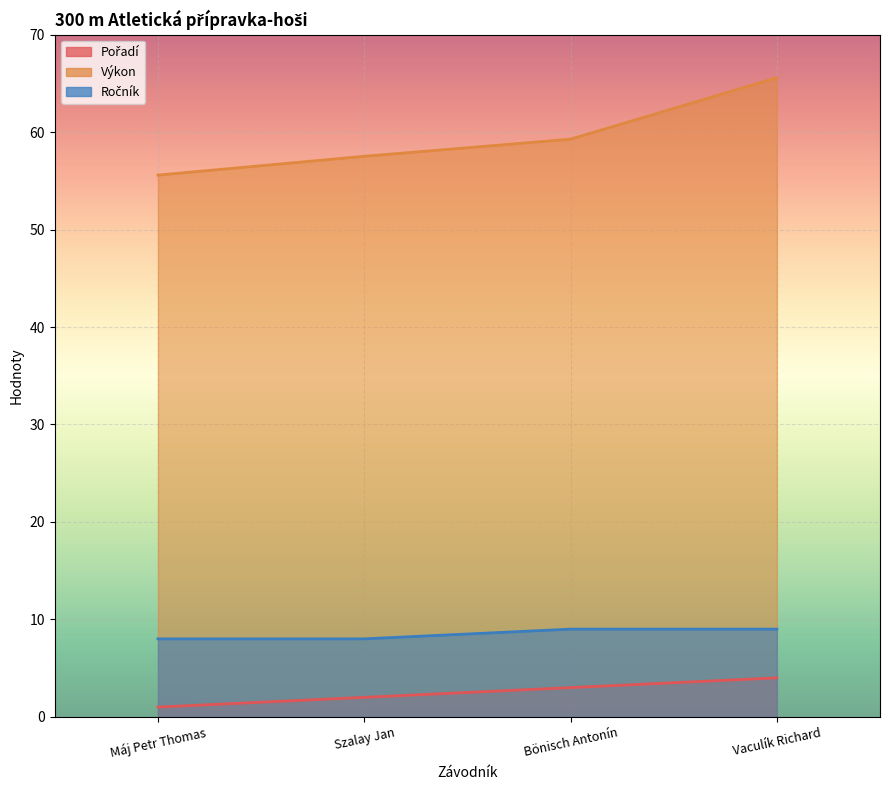

At which label does Výkon first exceed 59?

Bönisch Antonín